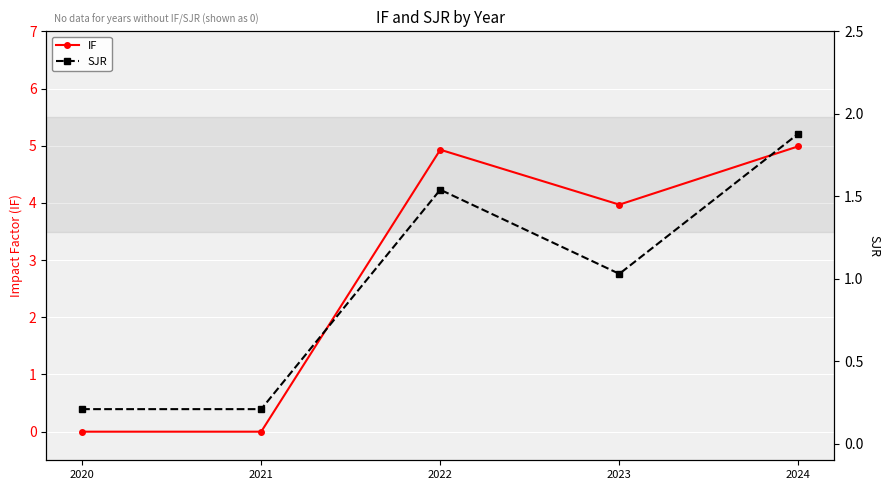

How many values in the IF series exceed 3?

3